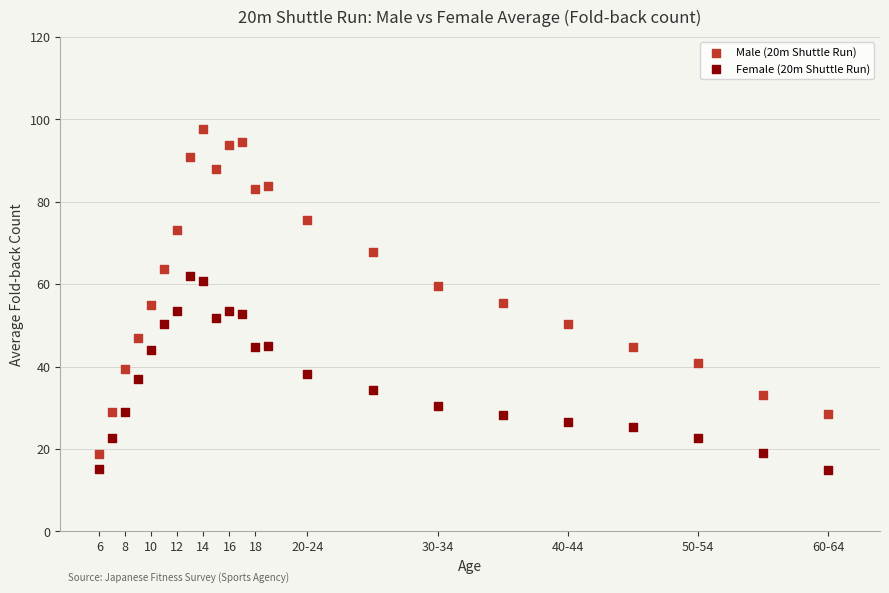

Which series contains the highest Y value?

Male (20m Shuttle Run)